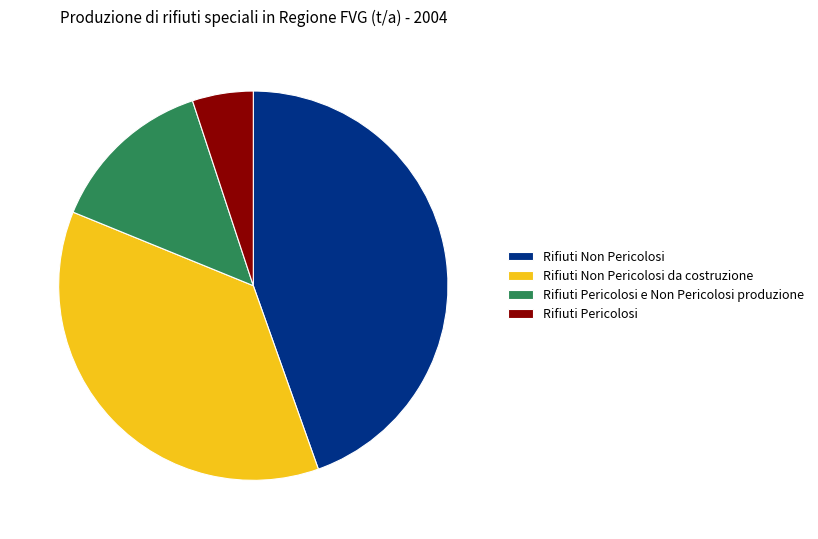

True or false: Rifiuti Pericolosi accounts for 1% of the total.

False